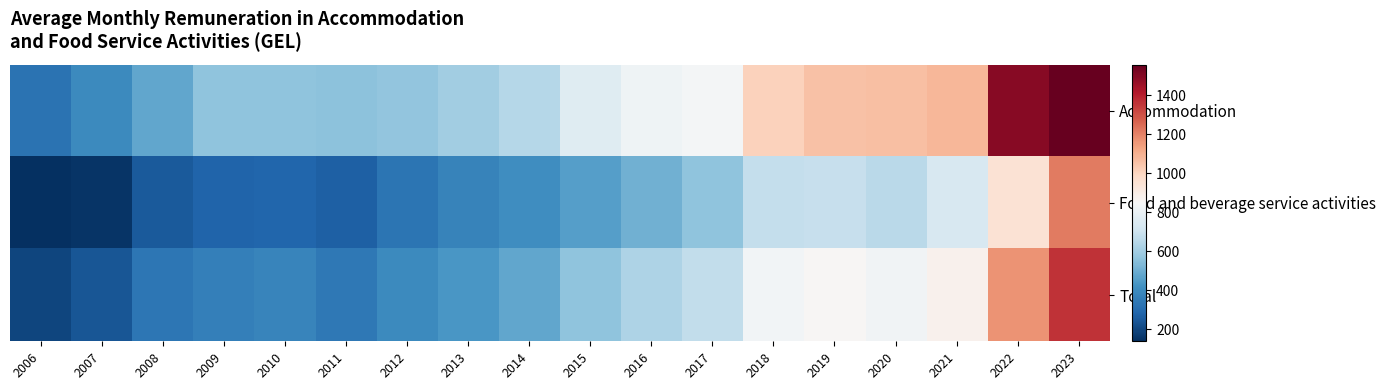

Reading left to right, list all the values displayed in this chart.

Accommodation: 2006=326.8	2007=393.8	2008=479.4	2009=560.3	2010=560.8	2011=554.9	2012=568.8	2013=600.7	2014=646.5	2015=763.4	2016=816.3	2017=831.6	2018=1013.8	2019=1056.0	2020=1062.9	2021=1082.1	2022=1493.6	2023=1556.6
Food and beverage service activities: 2006=138.8	2007=155.0	2008=254.6	2009=278.3	2010=287.4	2011=268.6	2012=327.3	2013=373.9	2014=405.8	2015=454.7	2016=508.9	2017=560.2	2018=676.5	2019=681.9	2020=657.4	2021=732.2	2022=950.3	2023=1215.5
Total: 2006=196.7	2007=238.5	2008=333.7	2009=364.9	2010=377.9	2011=342.5	2012=397.3	2013=437.1	2014=477.8	2015=563.9	2016=626.6	2017=673.3	2018=826.9	2019=853.6	2020=822.1	2021=875.6	2022=1168.2	2023=1359.0